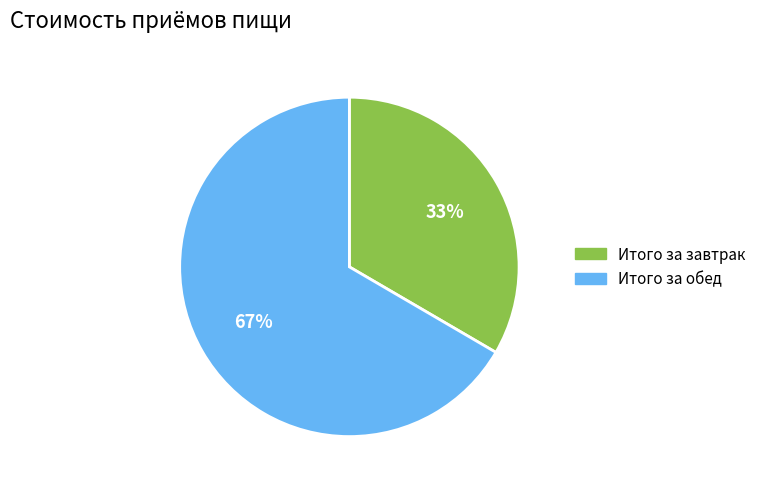

What is the majority slice?

Итого за обед